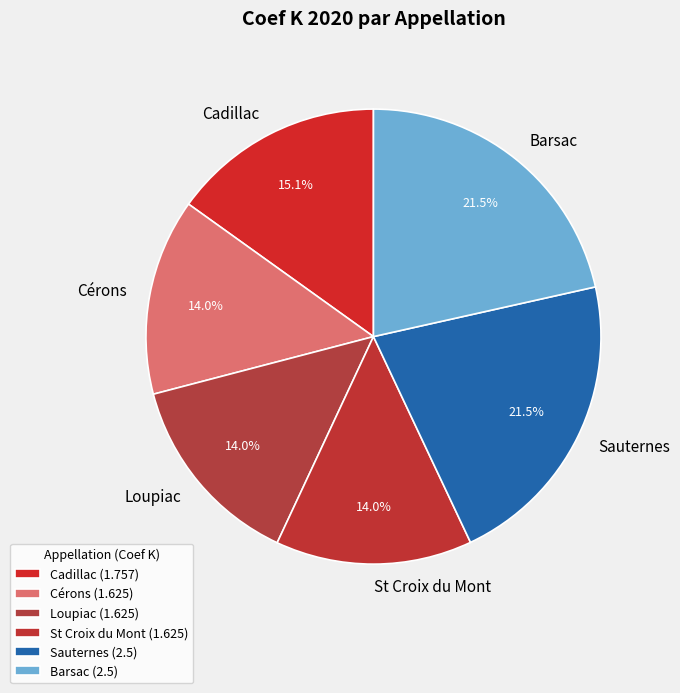

What percentage is NOT represented by Sauternes?

78.5%